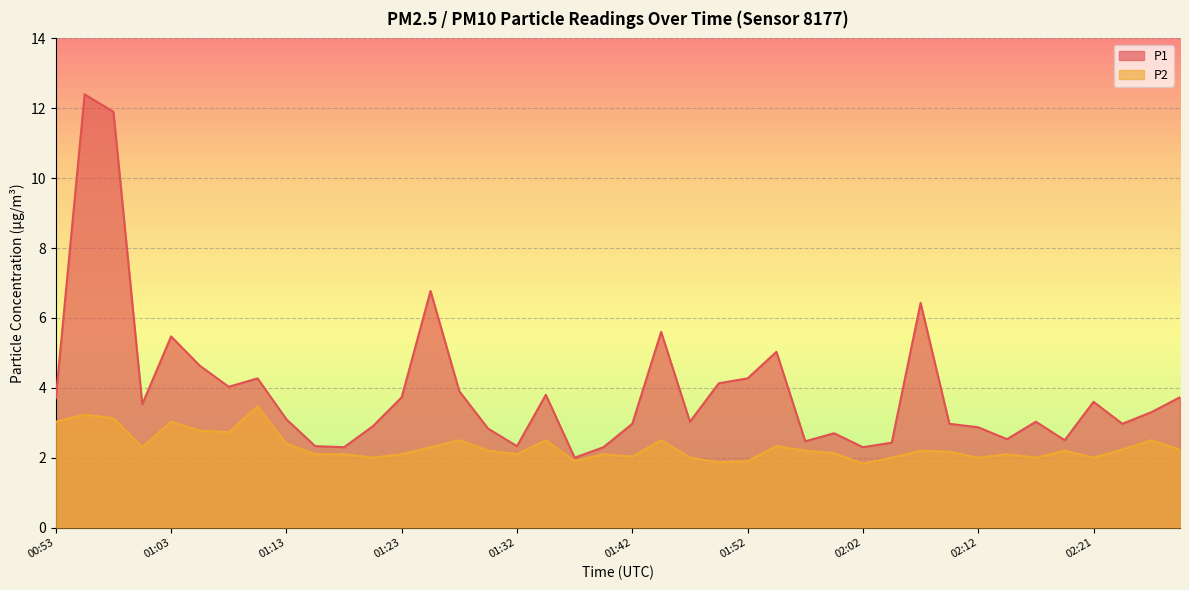

What is the label of the 3rd point from the left?

00:58